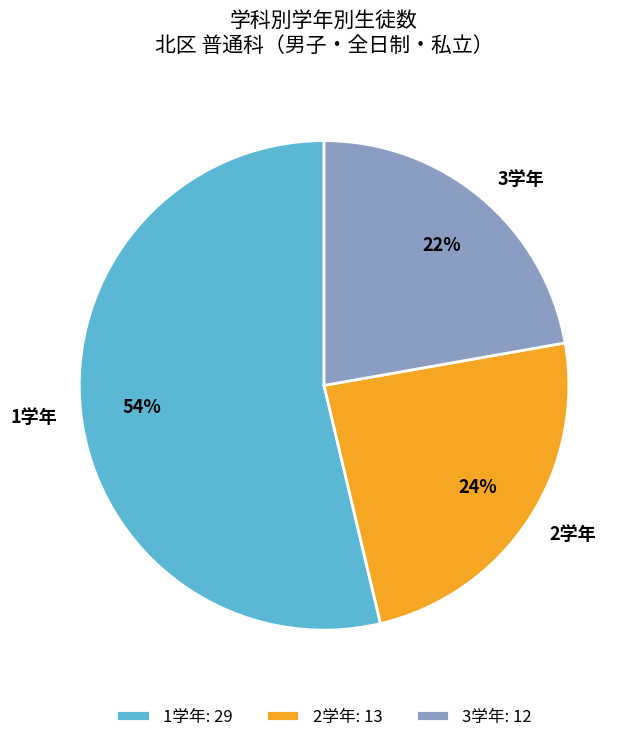

Which slice represents more than half of the pie?

1学年